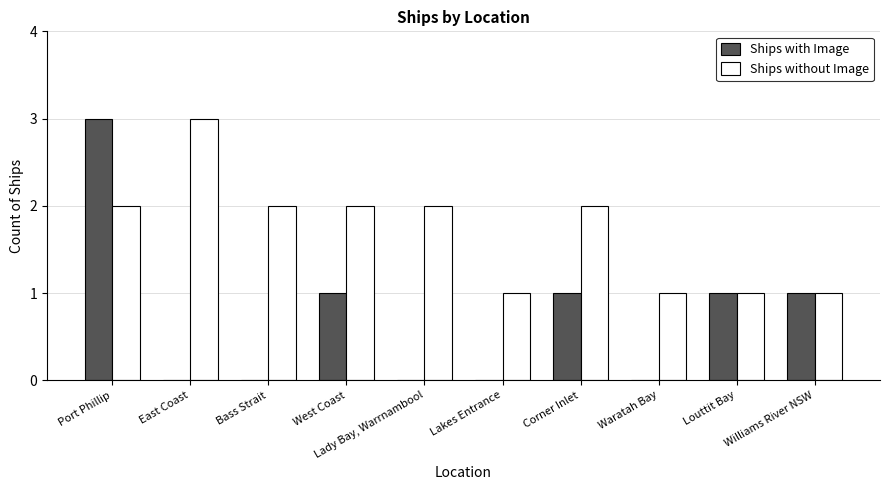

True or false: Ships with Image has a value of 1 at West Coast.

True